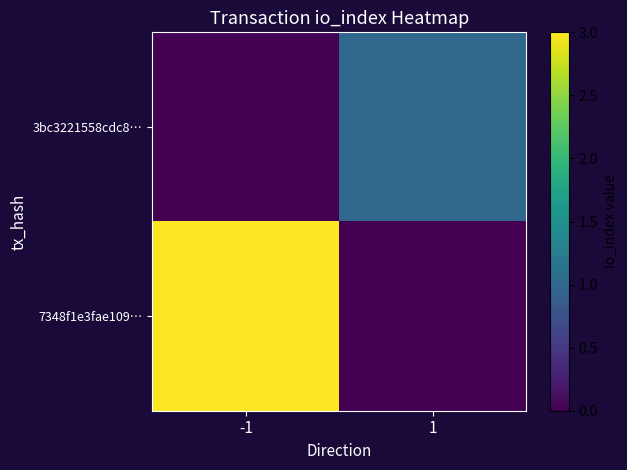

Which category has the highest value across all series?

-1